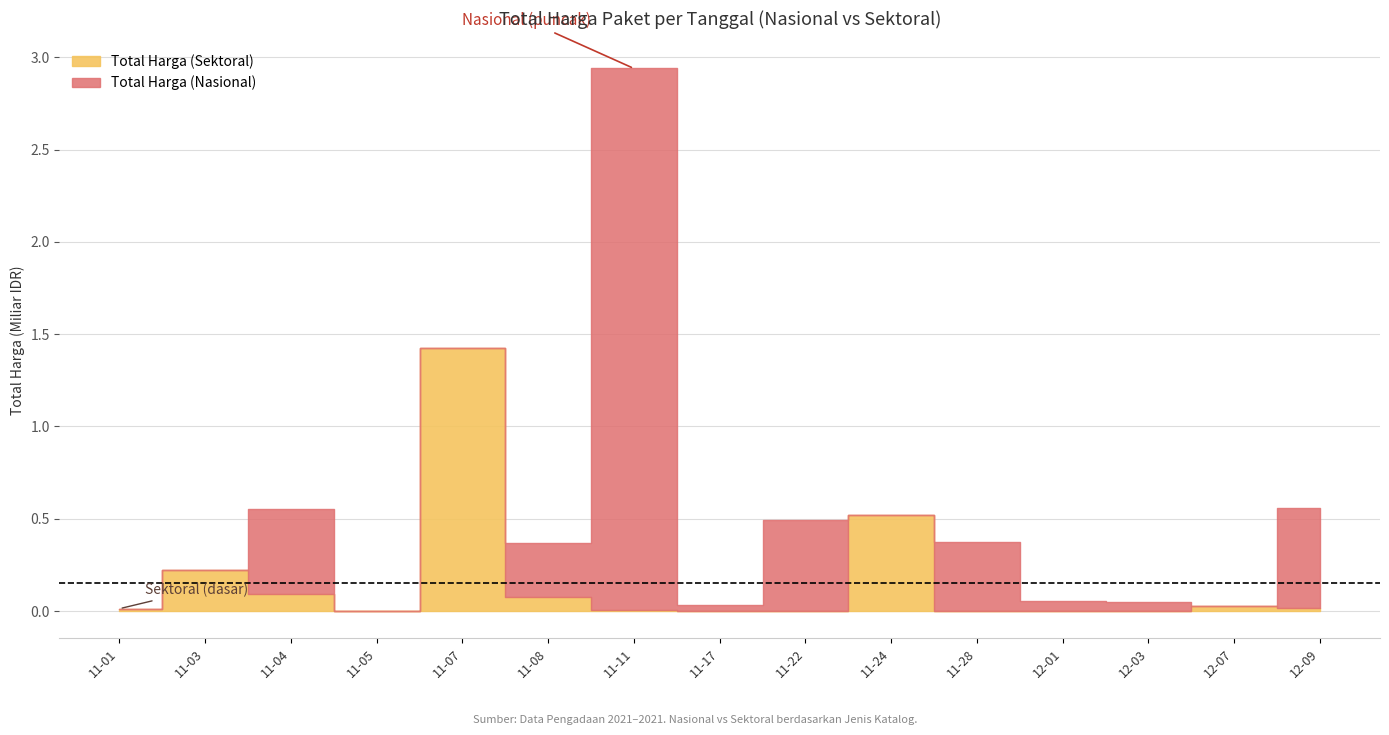

What is the difference between the maximum and minimum values in the Total Harga (Sektoral) series?

1425867900